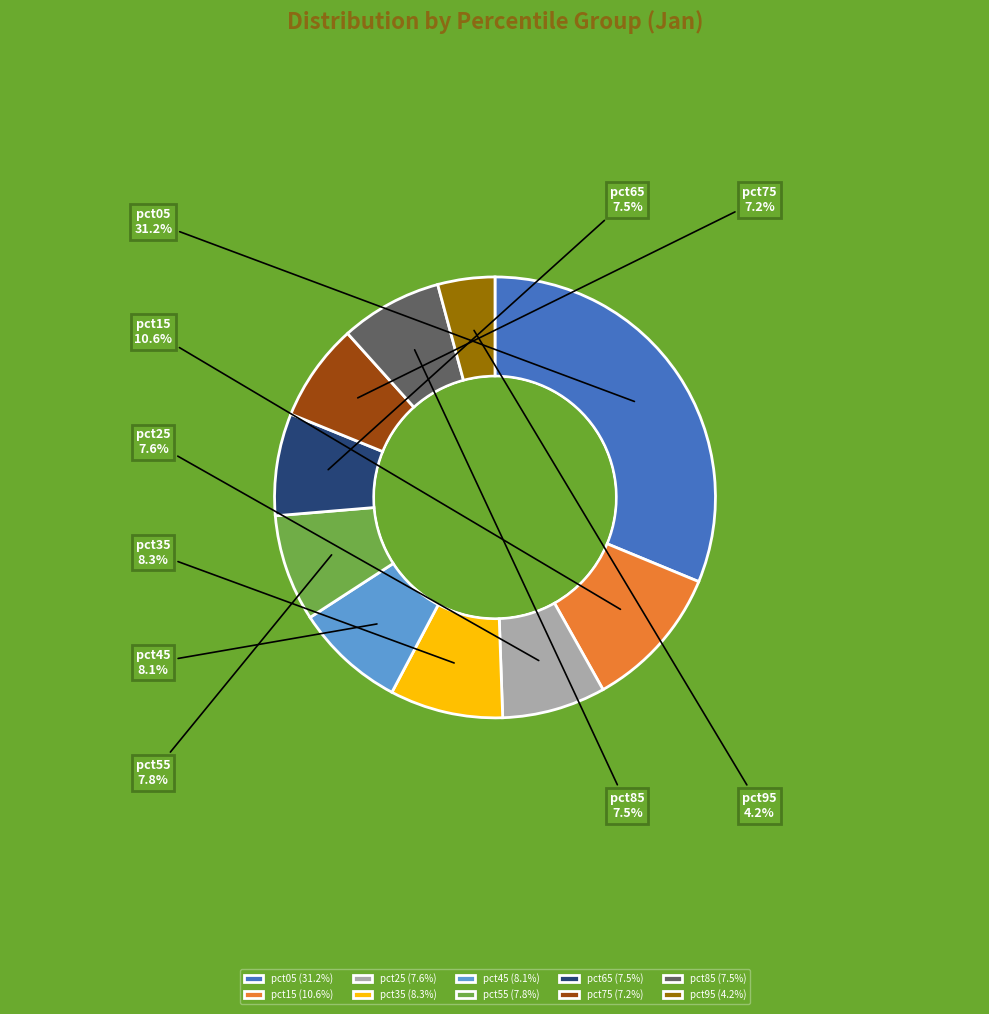

The pct85 slice represents 16% of the pie. True or false?

False